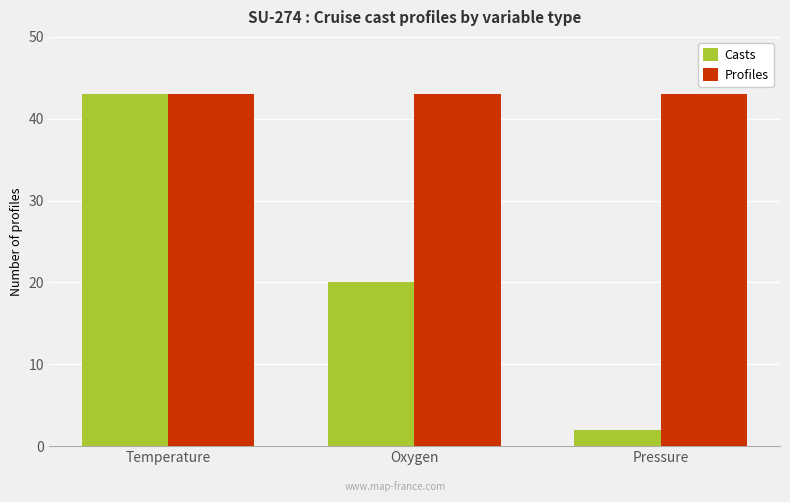

List the labels in order of Casts value, smallest first.

Pressure, Oxygen, Temperature